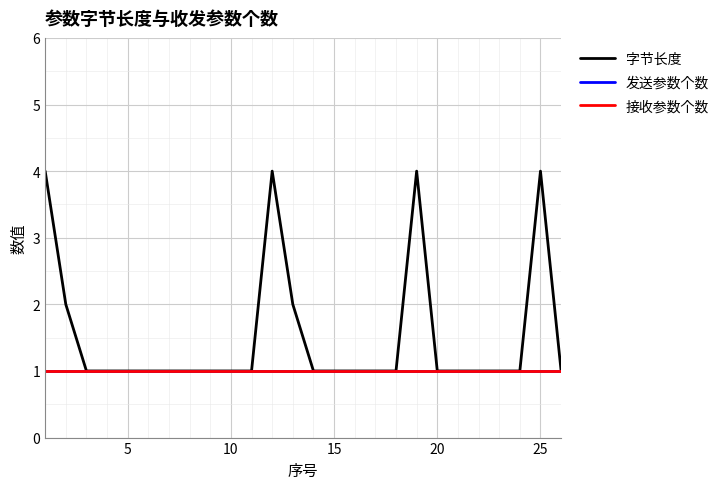

Does the chart display data point markers on the line(s)?

No